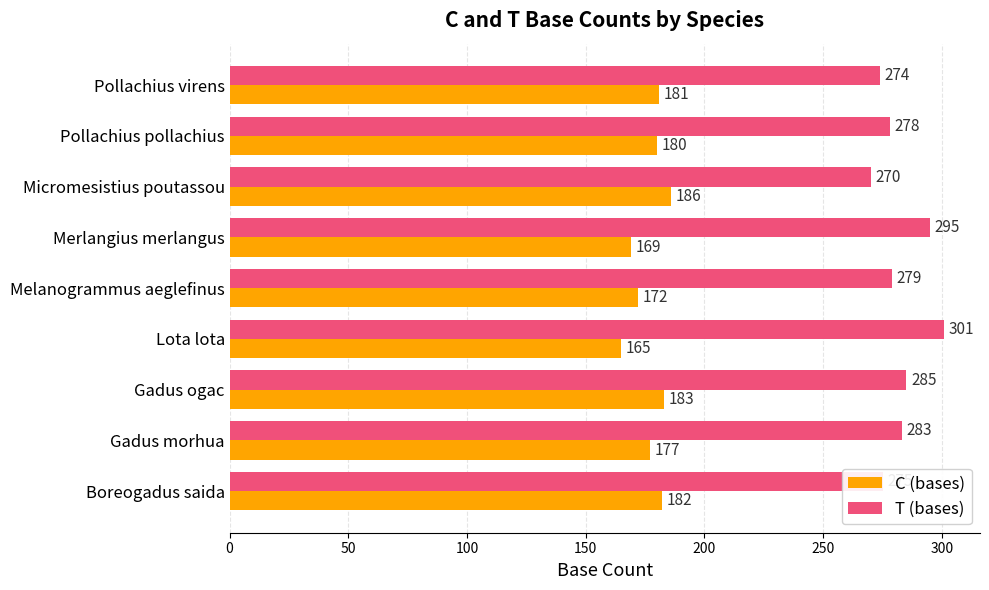

At how many categories does at least one series exceed 231?

9